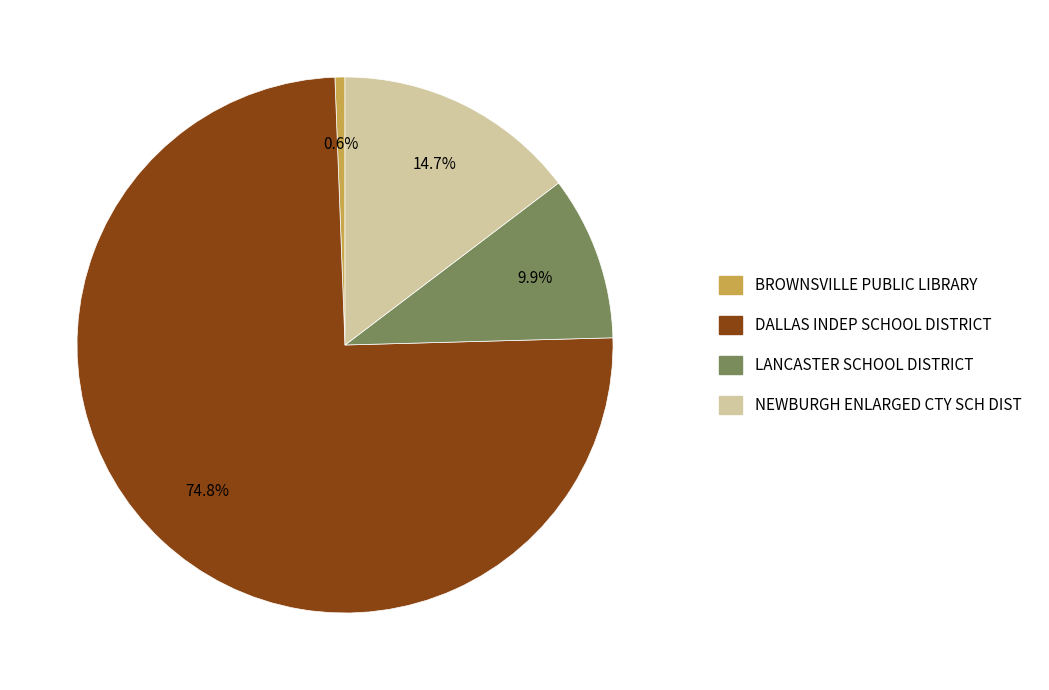

Which has a higher value, NEWBURGH ENLARGED CTY SCH DIST or BROWNSVILLE PUBLIC LIBRARY?

NEWBURGH ENLARGED CTY SCH DIST